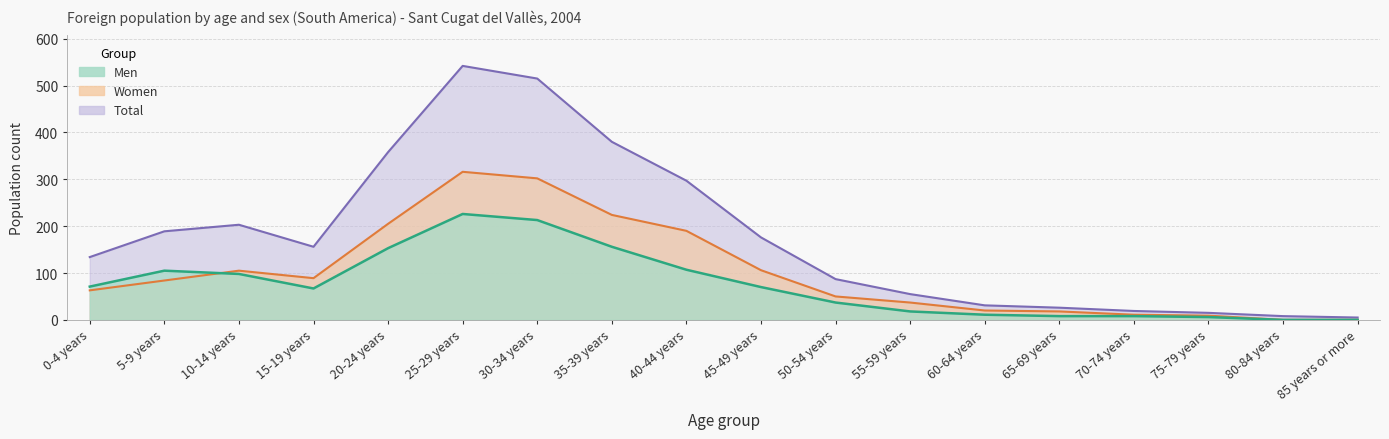

Which series changed the most between 0-4 years and 35-39 years?

Total